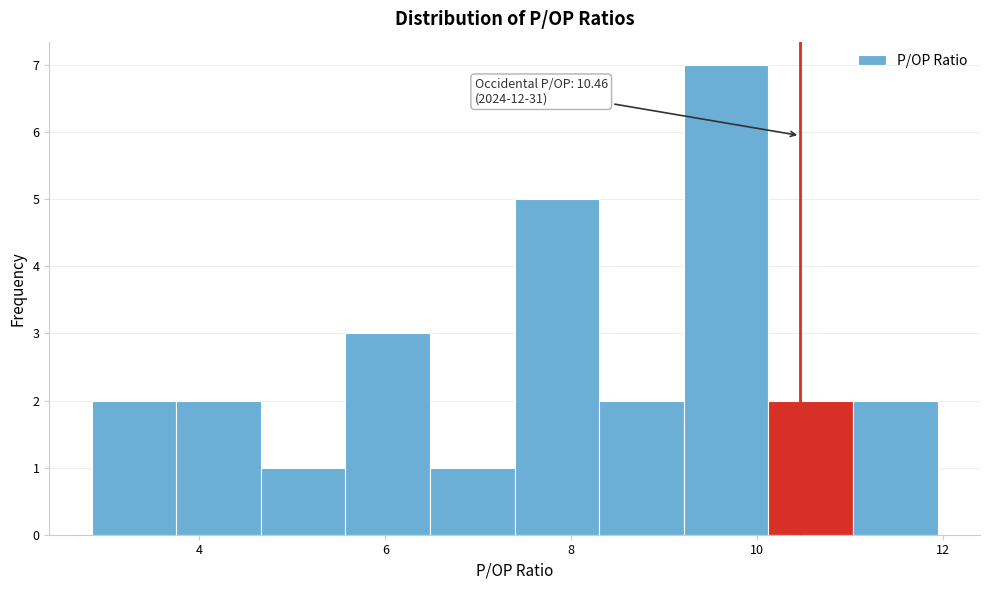

Which range on the x-axis has the tallest bar?

9.2 to 10.2